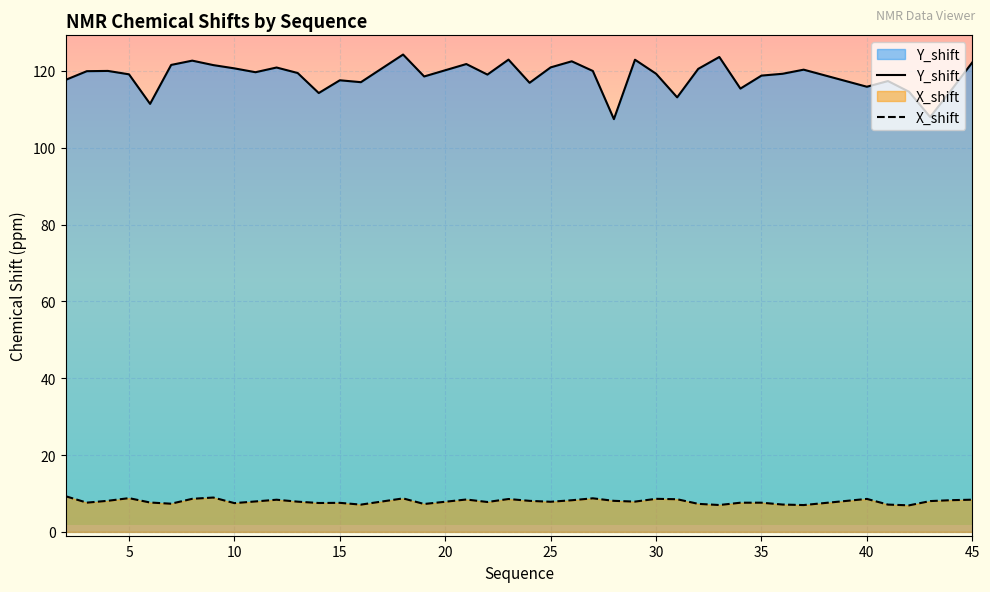

Reading left to right, list all the values displayed in this chart.

Y_shift: 117.7	119.9	120.0	119.1	111.4	121.5	122.7	121.5	120.7	119.6	120.9	119.4	114.2	117.6	117.1	124.2	118.5	121.8	119.0	122.9	116.9	120.9	122.5	120.0	107.4	122.9	119.3	113.1	120.5	123.6	115.4	118.8	119.2	120.3	115.9	117.3	114.6	108.0	115.0	122.2
X_shift: 9.3	7.6	8.1	8.8	7.6	7.3	8.6	8.9	7.5	7.9	8.4	7.9	7.5	7.6	7.1	8.7	7.3	8.4	7.8	8.6	8.1	7.8	8.2	8.7	8.1	7.9	8.6	8.5	7.3	7.0	7.6	7.6	7.1	7.0	8.6	7.1	6.9	8.0	8.3	8.4